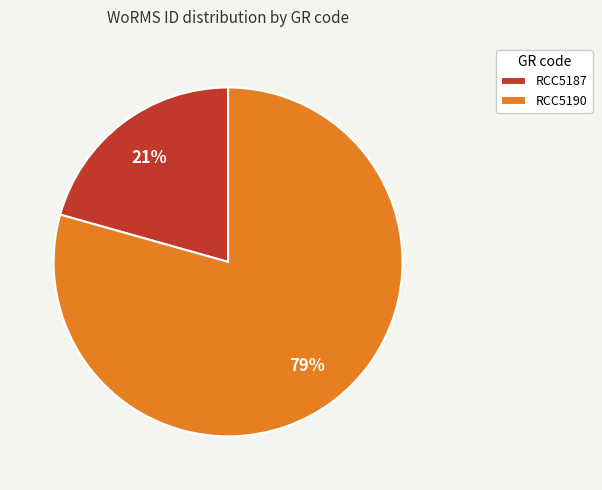

Is the sum of RCC5187 and RCC5190 greater than half?

Yes